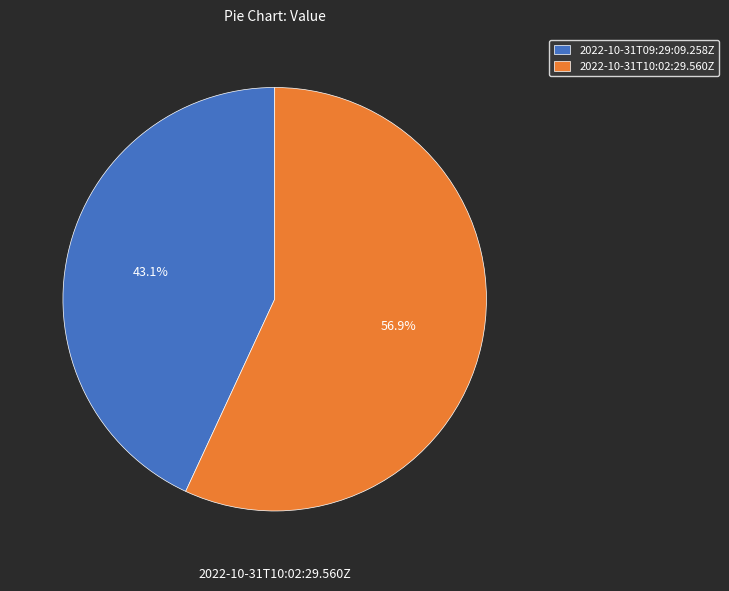

Is it true that 2022-10-31T09:29:09.258Z is 52% of the pie?

False